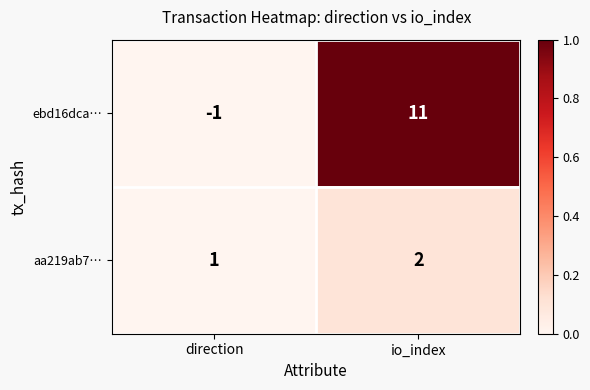

The value of aa219ab7… at io_index is 3. True or false?

False